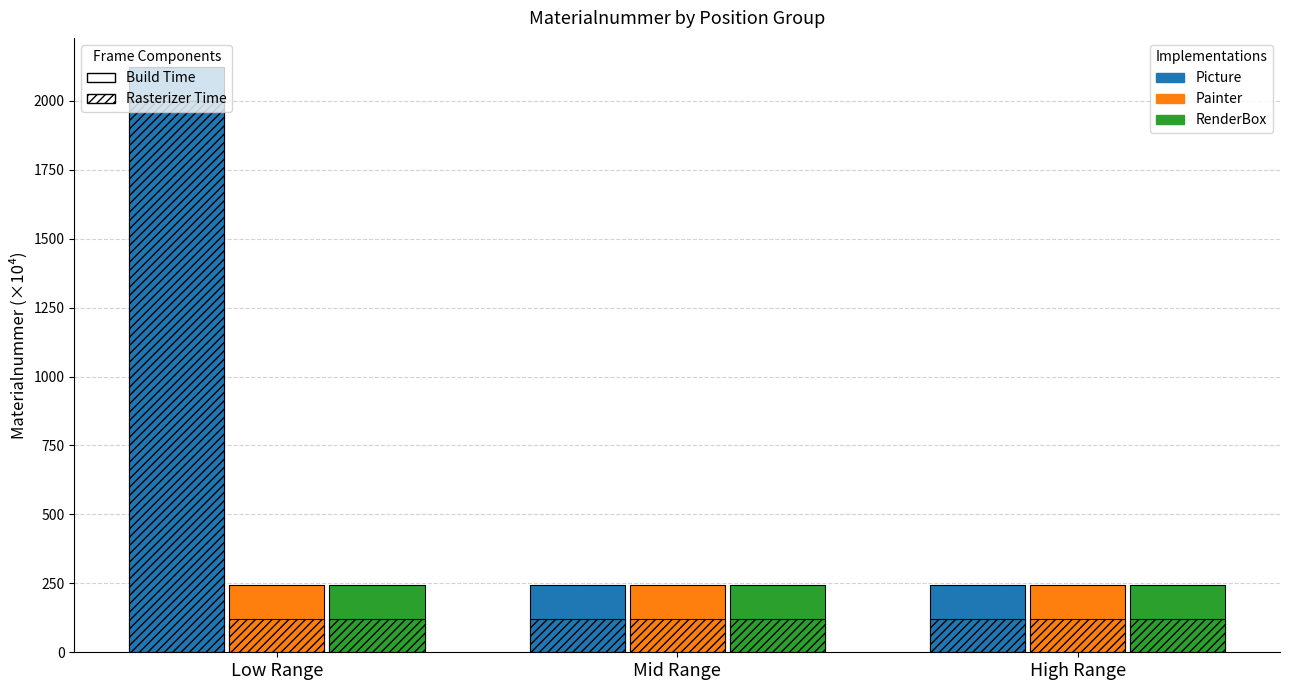

What is the label of the 2nd bar from the right?

Mid Range